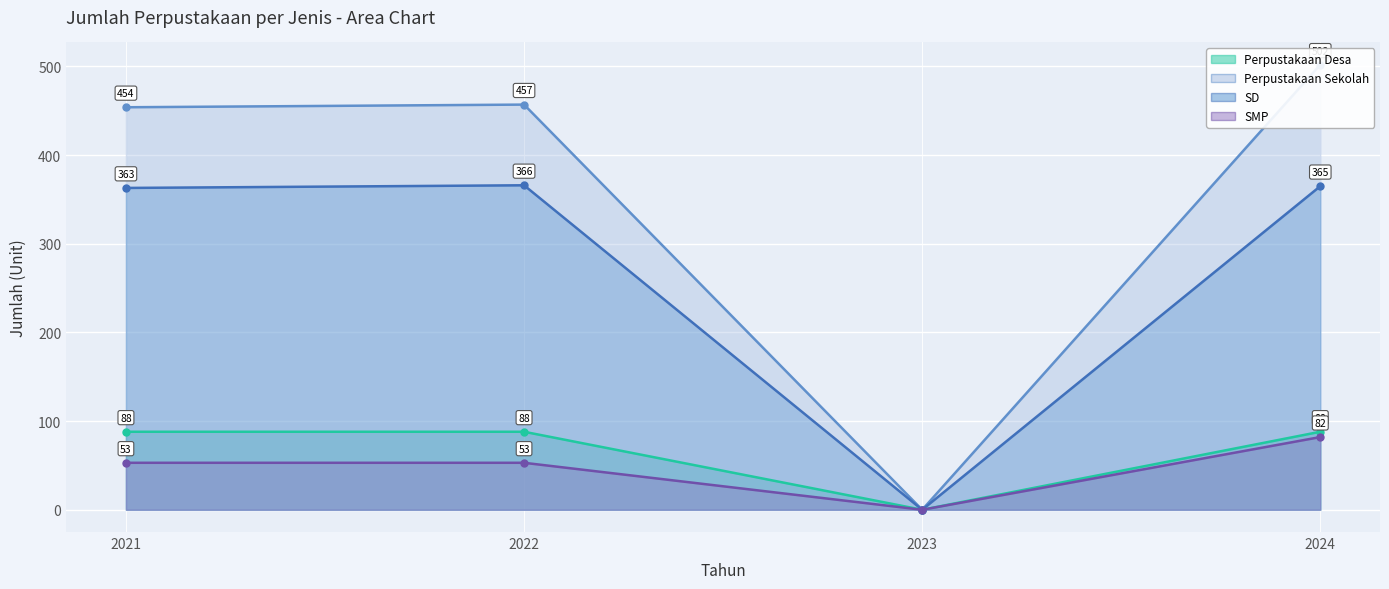

What is the difference between the second highest and minimum values in the Perpustakaan Desa series?

88